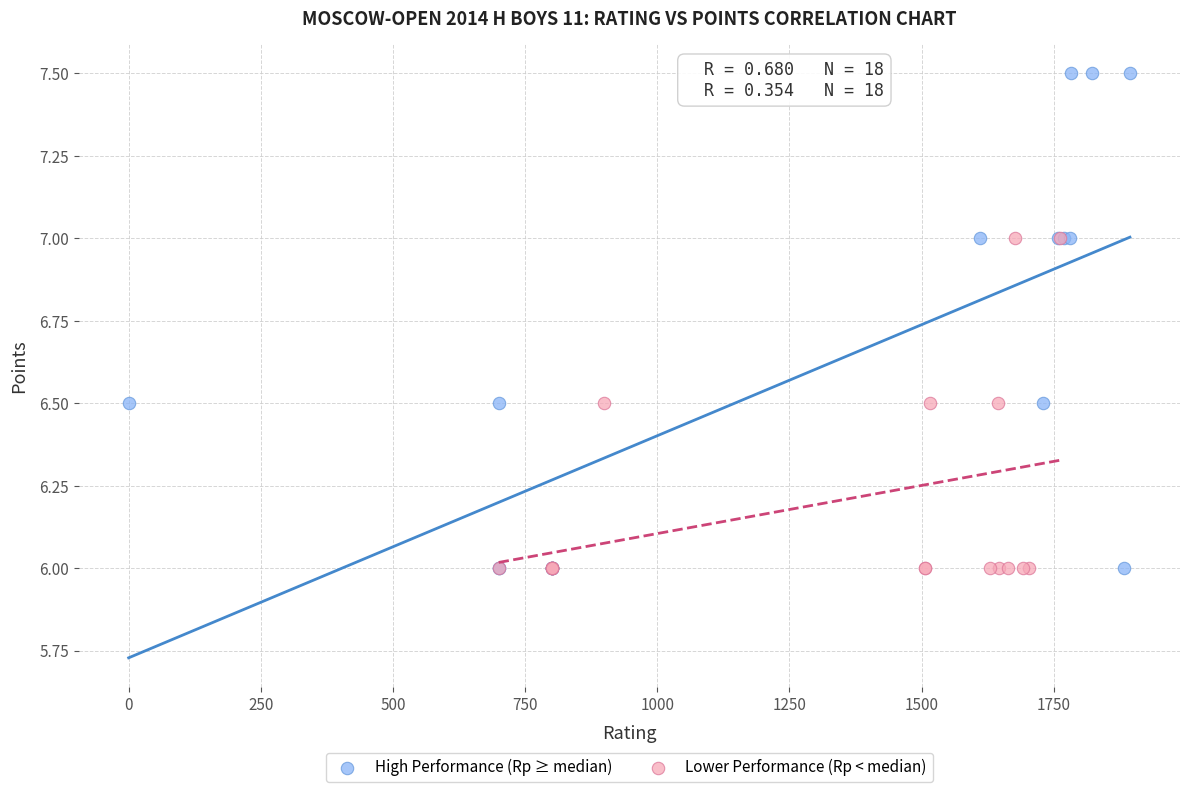

What are all the series names shown in the legend?

High Performance (Rp ≥ median), Lower Performance (Rp < median)